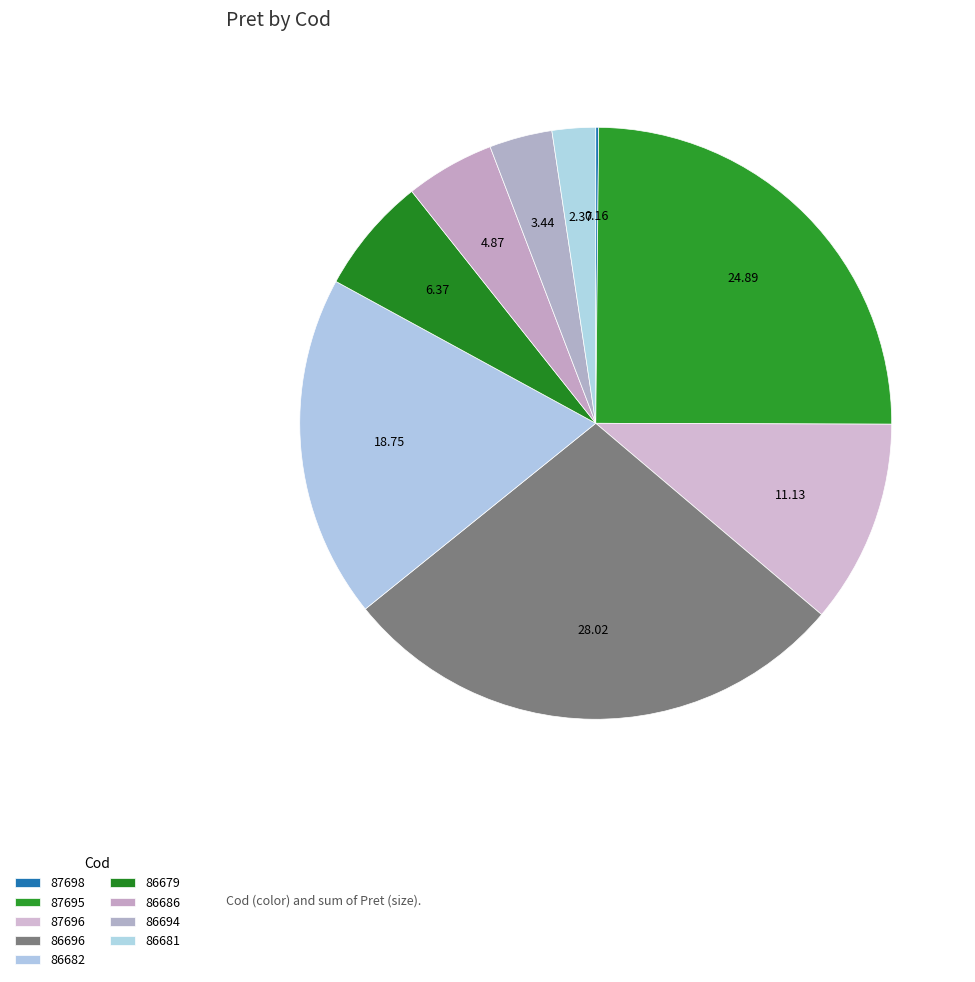

True or false: 86679 accounts for 14% of the total.

False